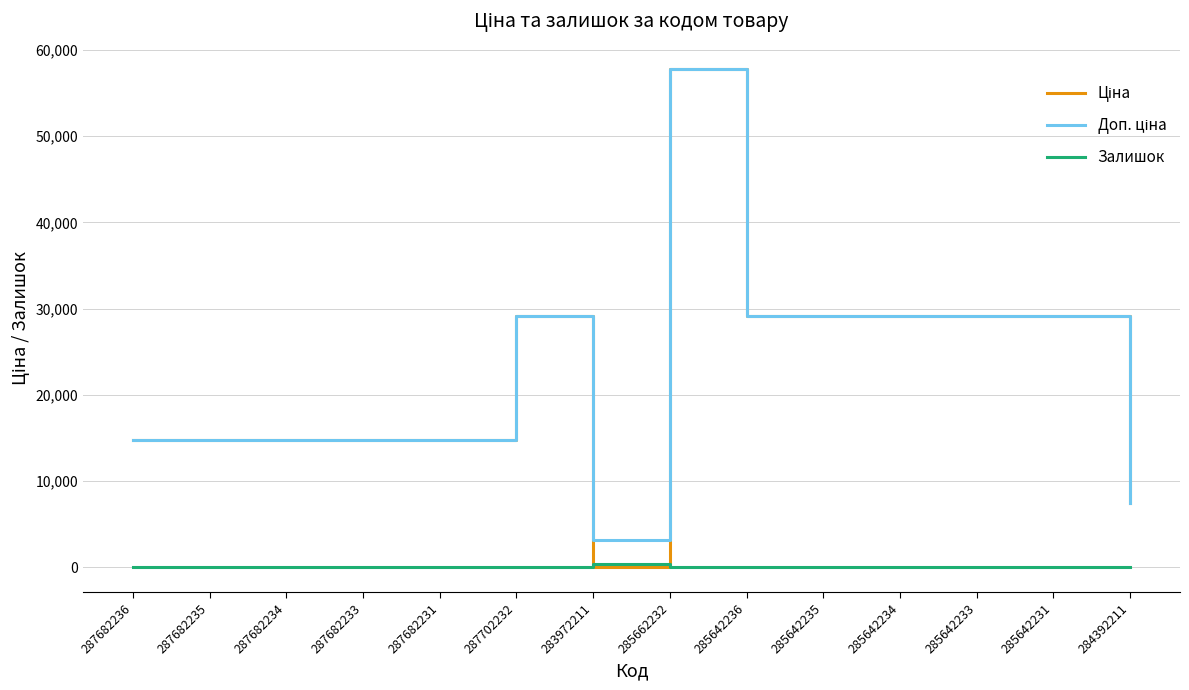

At how many categories does at least one series exceed 17705?

7